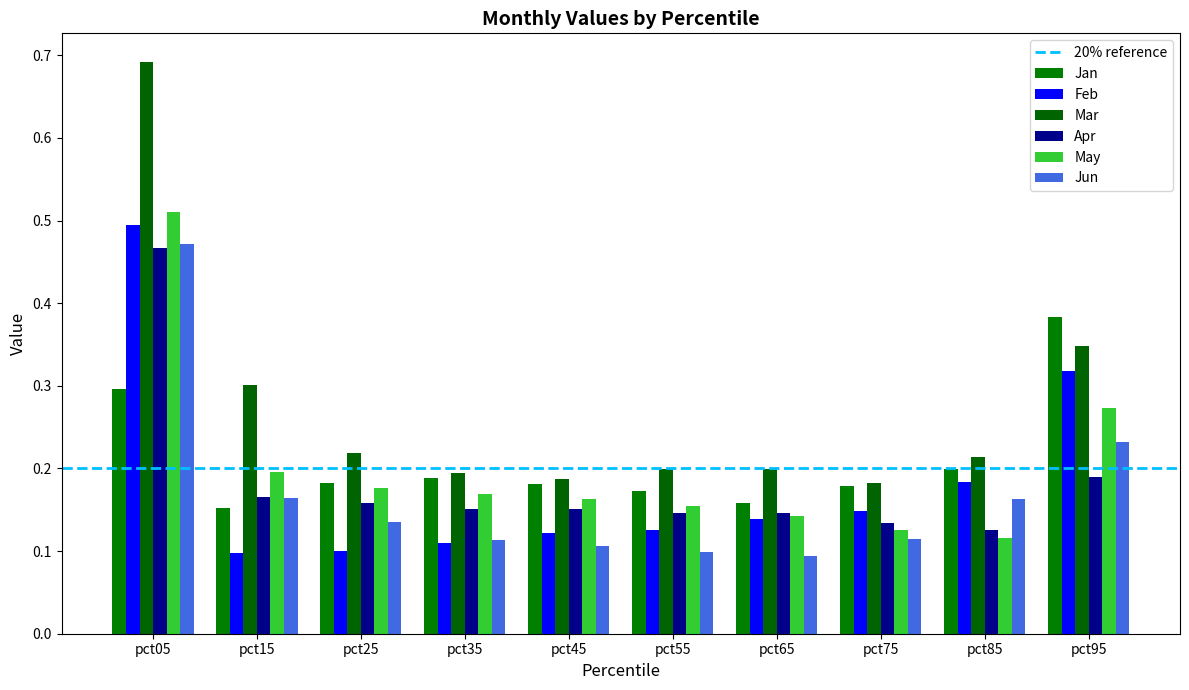

At how many categories does at least one series exceed 0?

10